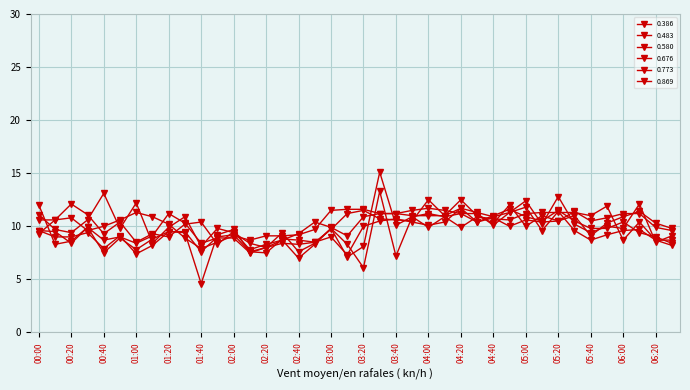

Is this an area chart (filled region under the line)?

No